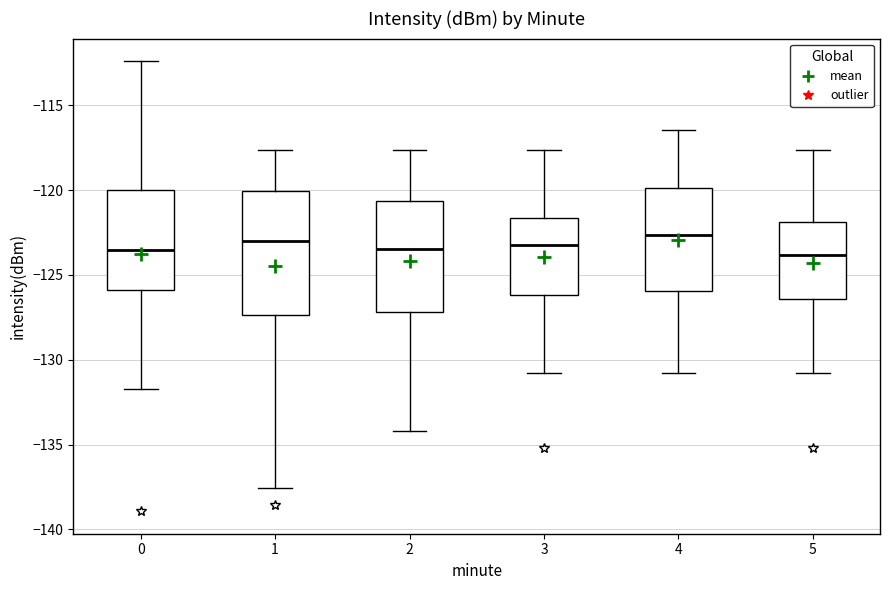

Reading left to right, read every box against the y-axis: the position of its median line, the range the box covers, and the ends of its whiskers. The values are not printed on the chart, so give them approximately, as read against the axis.

0: median -123.5, box -126.0 to -120.0, whiskers -131.5 to -112.5
1: median -123.0, box -127.5 to -120.0, whiskers -137.5 to -117.5
2: median -123.5, box -127.0 to -120.5, whiskers -134.0 to -117.5
3: median -123.0, box -126.0 to -121.5, whiskers -131.0 to -117.5
4: median -122.5, box -126.0 to -120.0, whiskers -131.0 to -116.5
5: median -124.0, box -126.5 to -122.0, whiskers -131.0 to -117.5